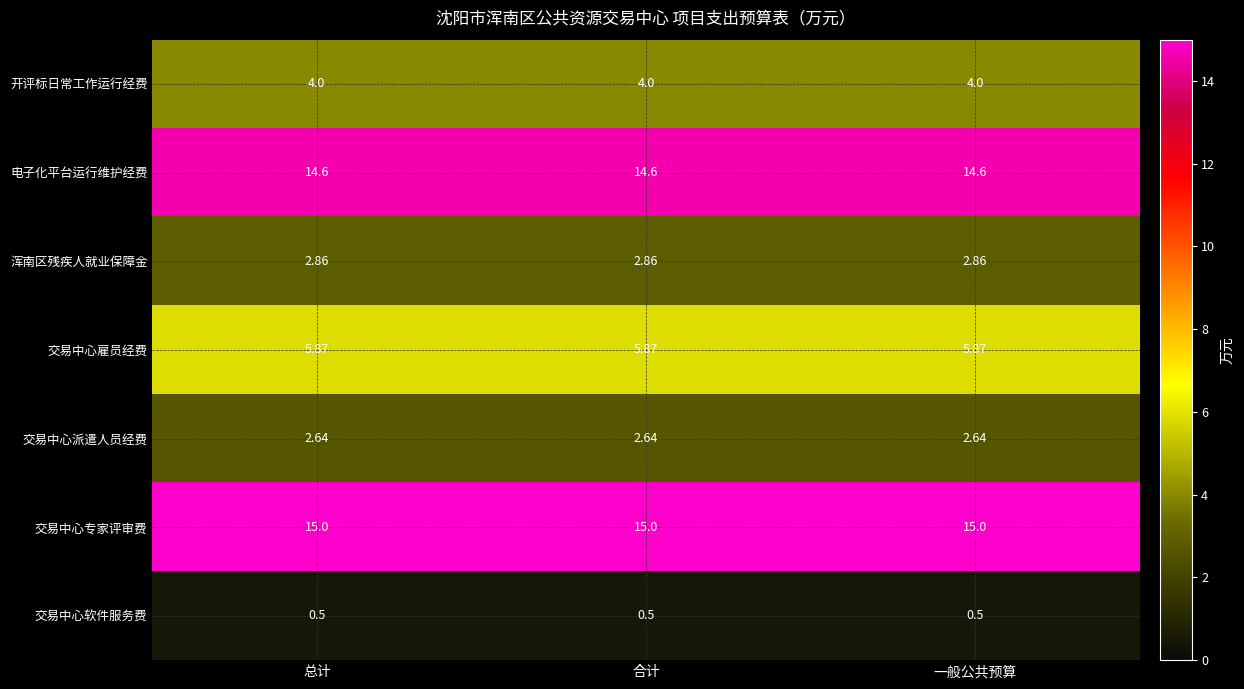

Which series has the largest total across all categories?

交易中心专家评审费